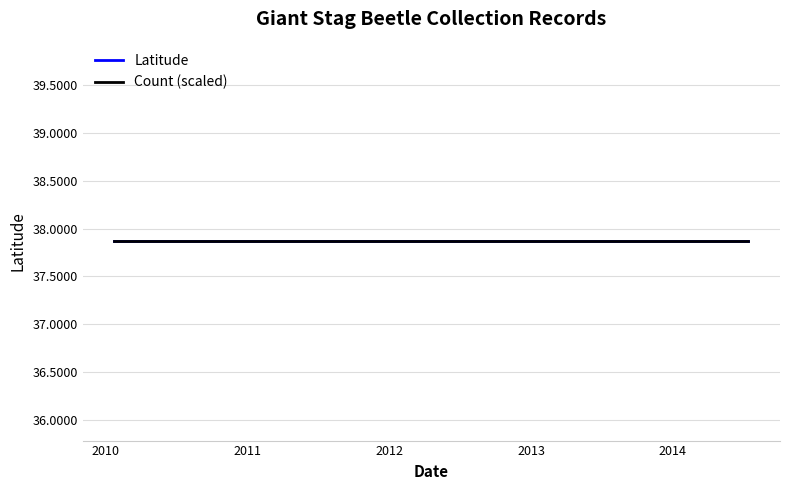

Which has a higher value, 2012-07-14 or 2010-01-24?

2012-07-14